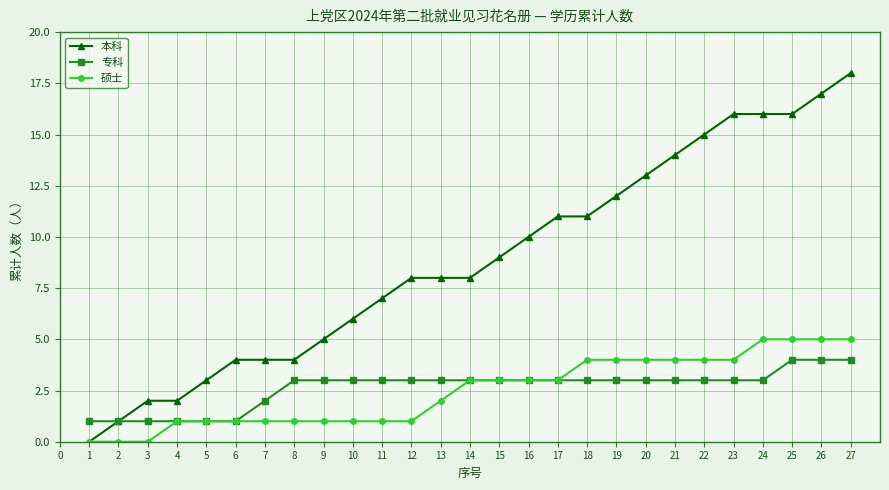

The 硕士 series shows 1 at 7. True or false?

True